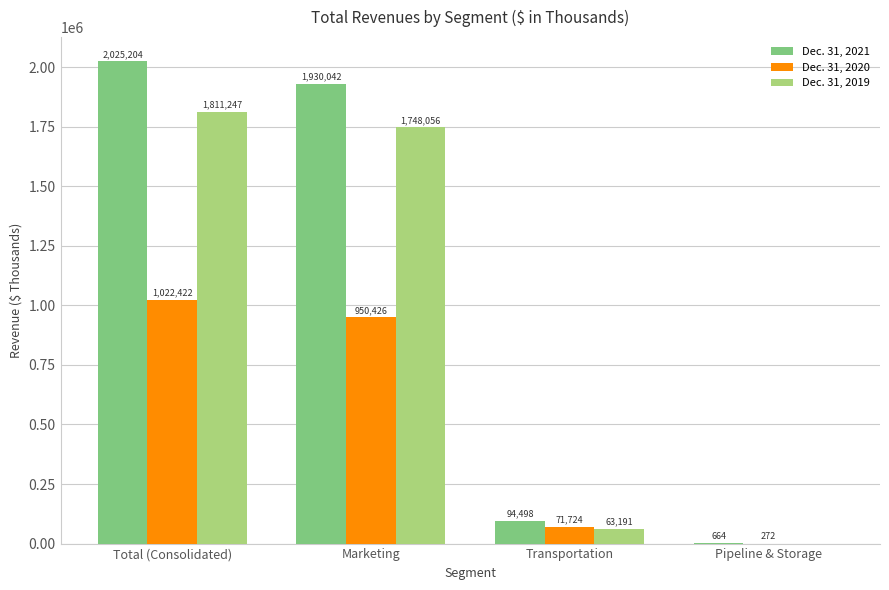

What is the sum of the Dec. 31, 2019 values at Pipeline & Storage and Marketing?

1748056